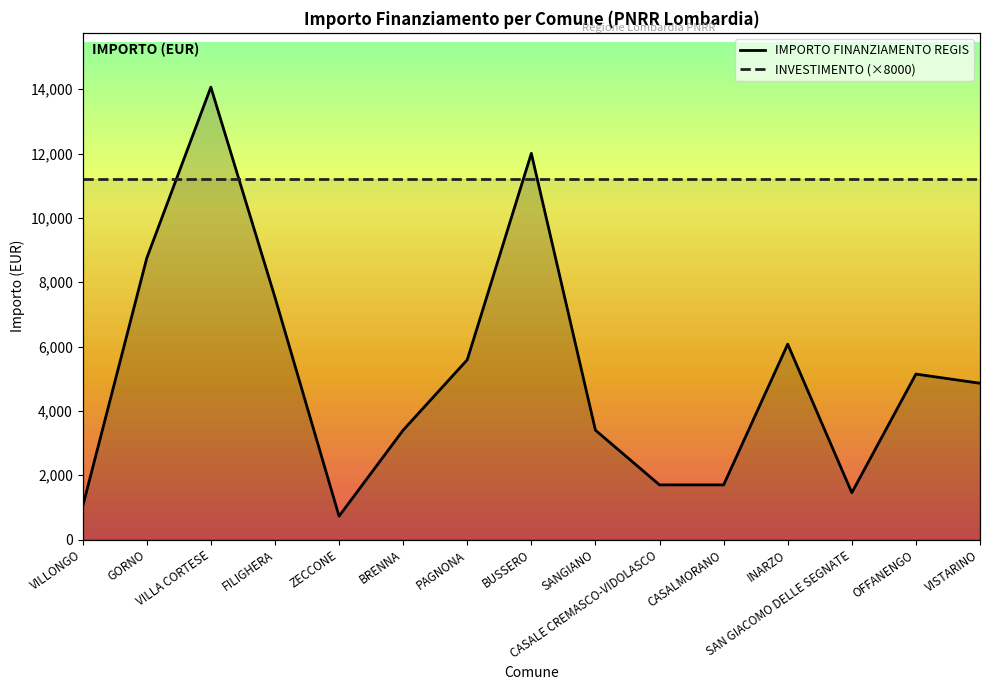

List the labels in order of value, smallest first.

ZECCONE, VILLONGO, SAN GIACOMO DELLE SEGNATE, CASALE CREMASCO-VIDOLASCO, CASALMORANO, BRENNA, SANGIANO, VISTARINO, OFFANENGO, PAGNONA, INARZO, FILIGHERA, GORNO, BUSSERO, VILLA CORTESE